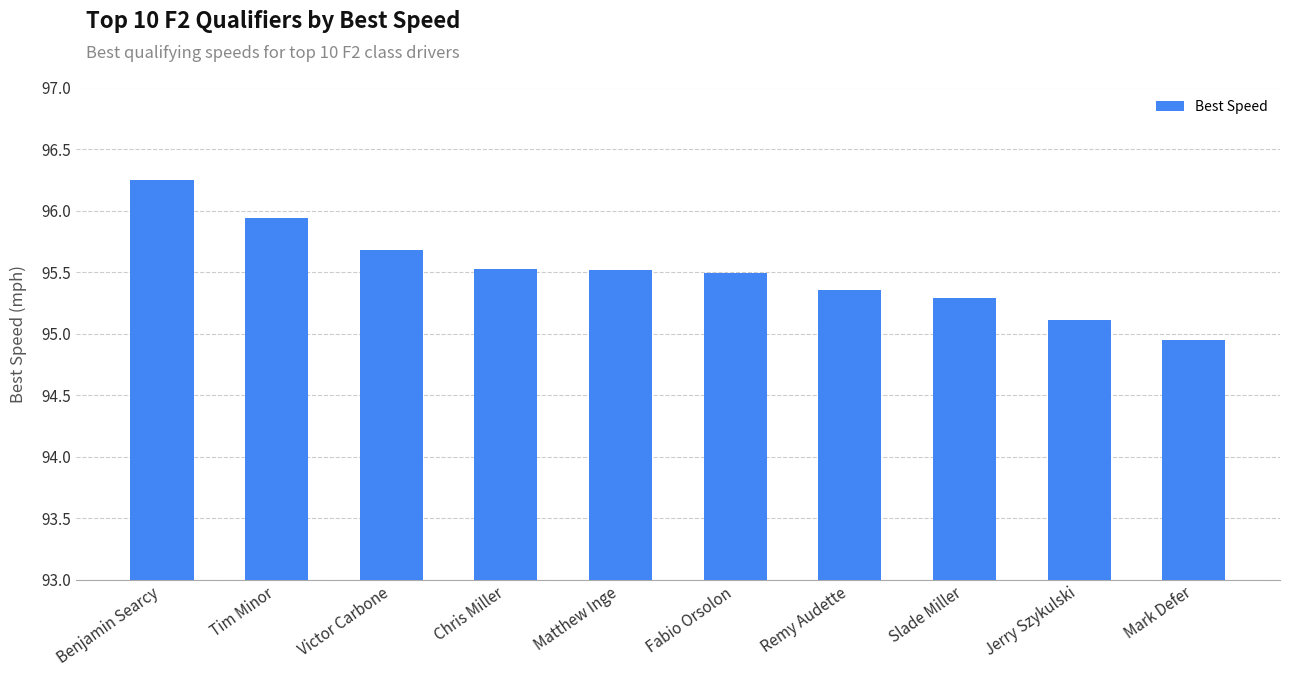

Between Benjamin Searcy and Tim Minor, which is larger?

Benjamin Searcy